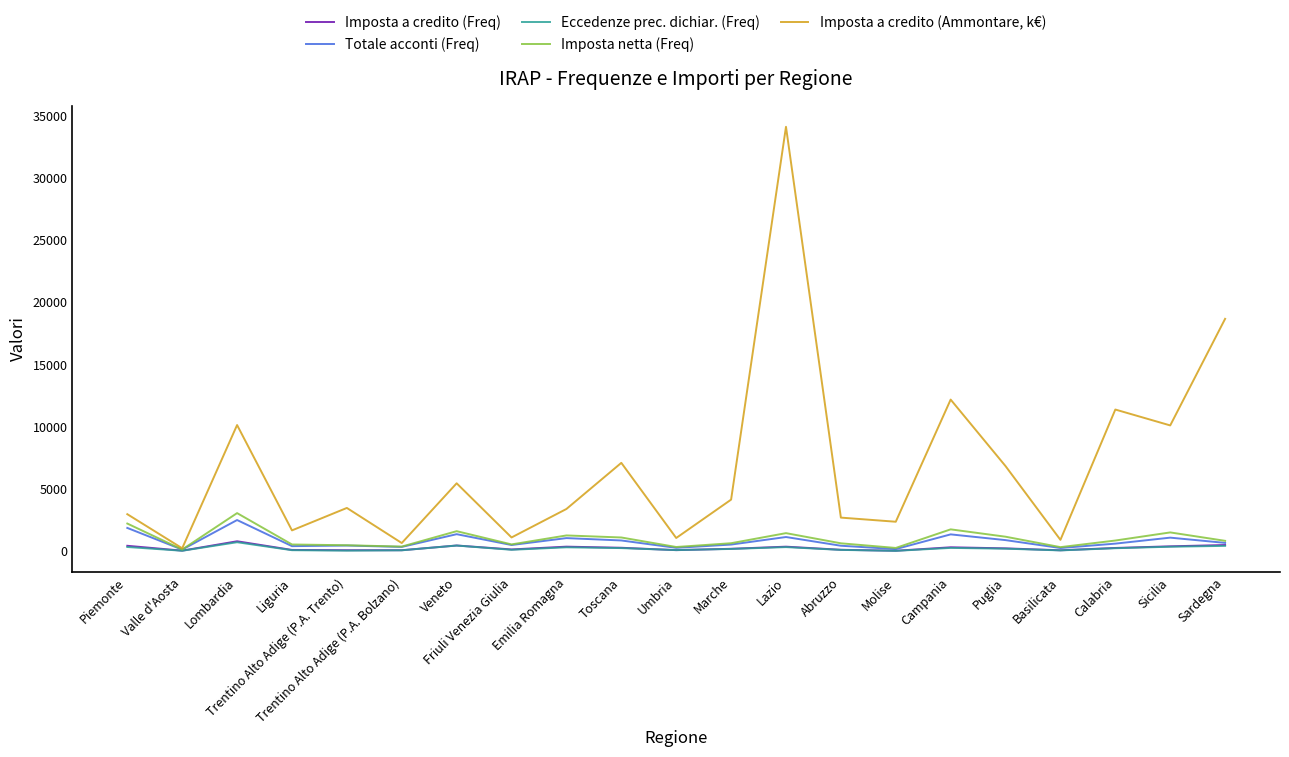

Is it true that Imposta a credito (Ammontare, k€) equals 2107 at Emilia Romagna?

False